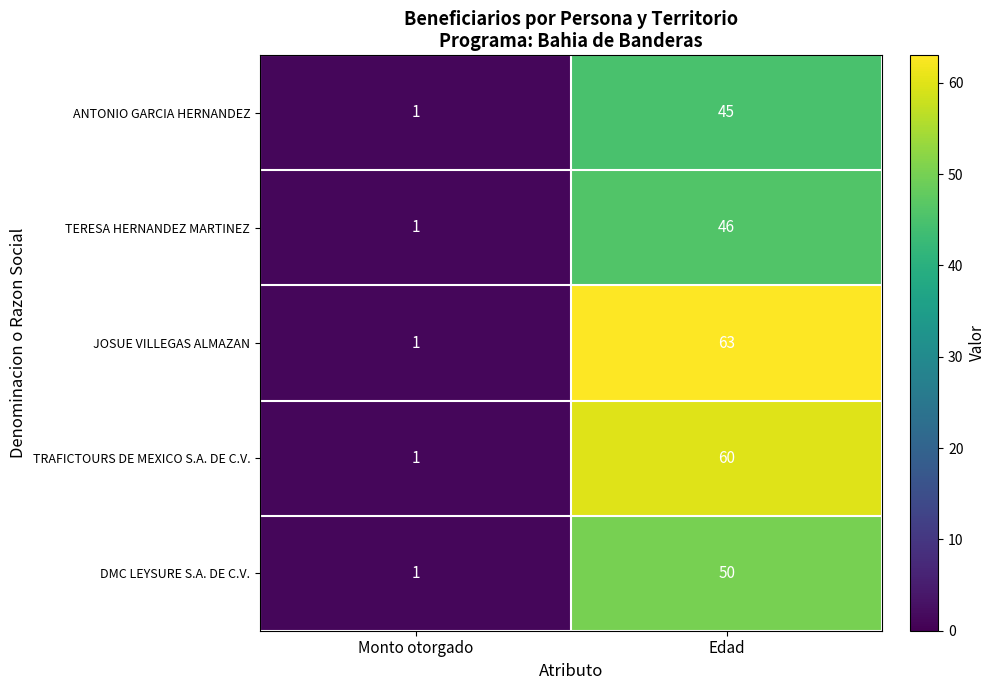

List the series in order of their peak value, lowest first.

ANTONIO GARCIA HERNANDEZ, TERESA HERNANDEZ MARTINEZ, DMC LEYSURE S.A. DE C.V., TRAFICTOURS DE MEXICO S.A. DE C.V., JOSUE VILLEGAS ALMAZAN